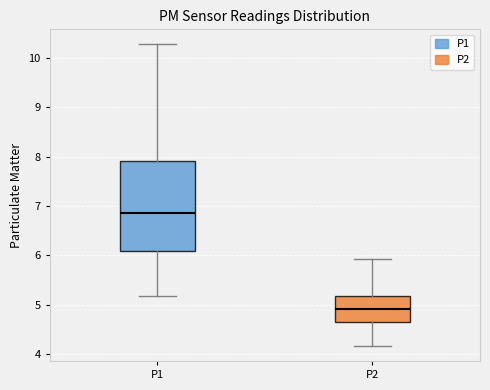

Reading left to right, read every box against the y-axis: the position of its median line, the range the box covers, and the ends of its whiskers. The values are not printed on the chart, so give them approximately, as read against the axis.

P1: median 6.9, box 6.1 to 7.9, whiskers 5.2 to 10.3
P2: median 4.9, box 4.7 to 5.2, whiskers 4.2 to 5.9